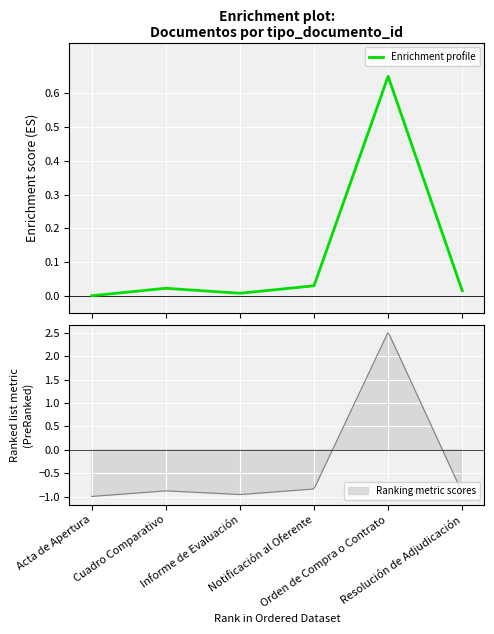

Is it true that the value at Informe de Evaluación is 0.0?

True